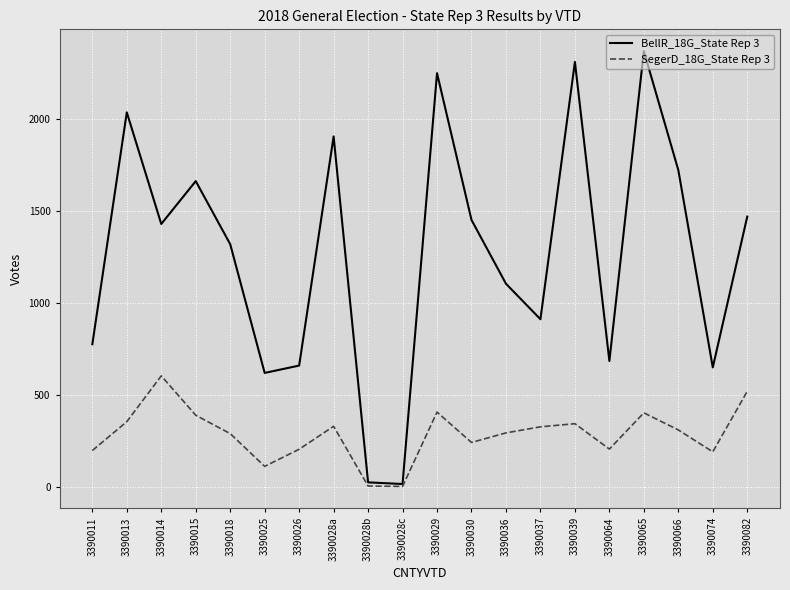

List the series in order of their peak value, highest first.

BellR_18G_State Rep 3, SegerD_18G_State Rep 3